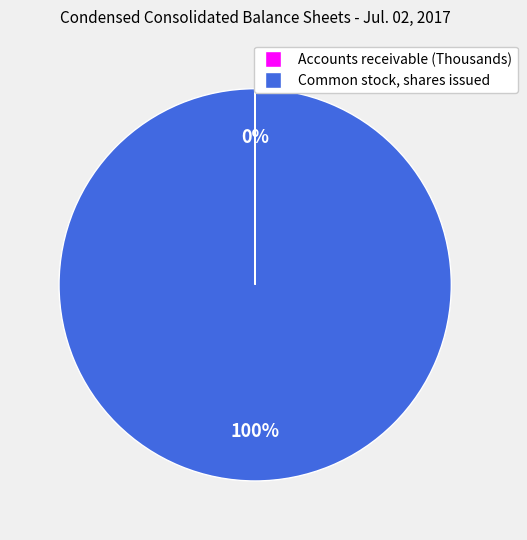

To the nearest percent, what portion does Common stock, shares issued represent?

100%